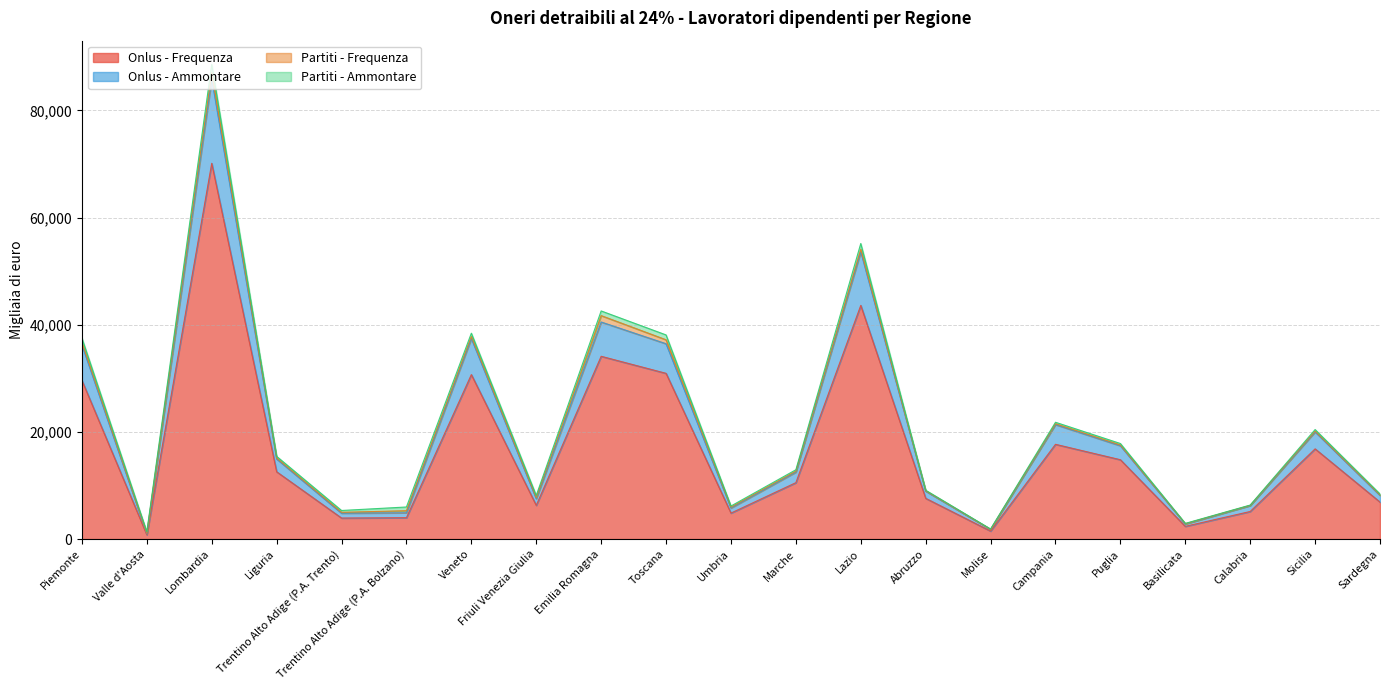

What is the total value across all series at Umbria?

6171